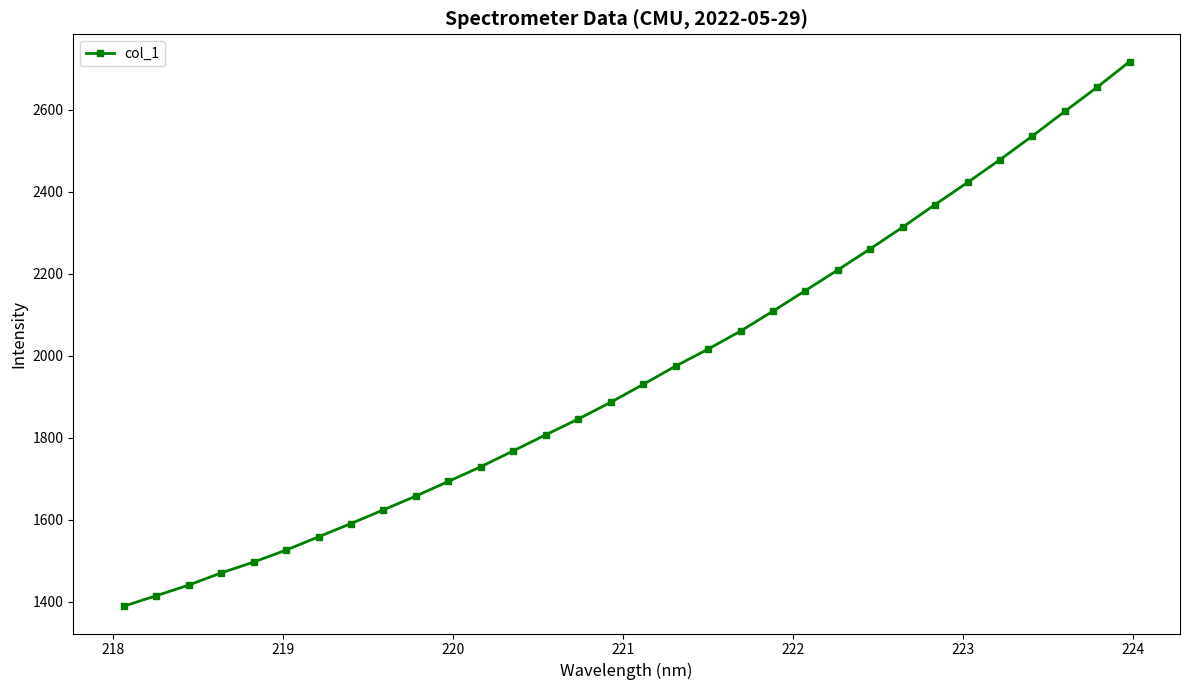

What is the sum of all values?

62696.7